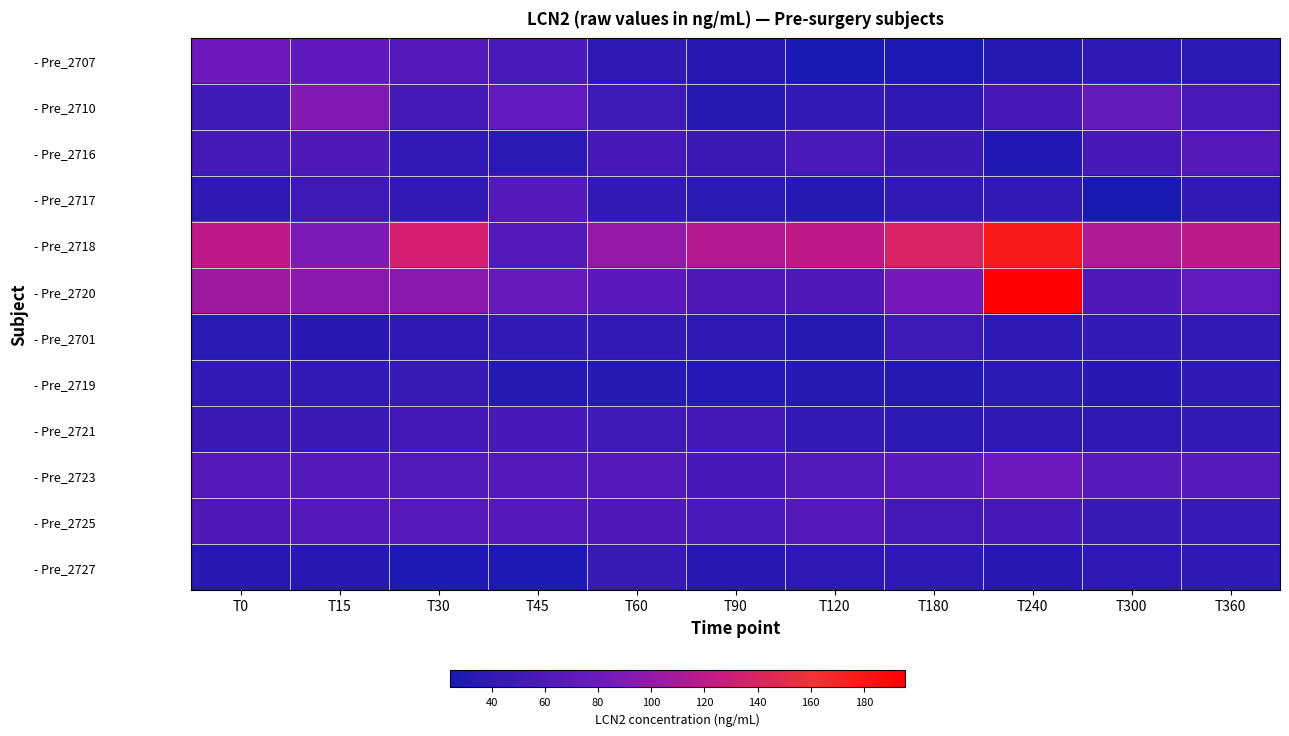

At how many categories does at least one series exceed 69?

11